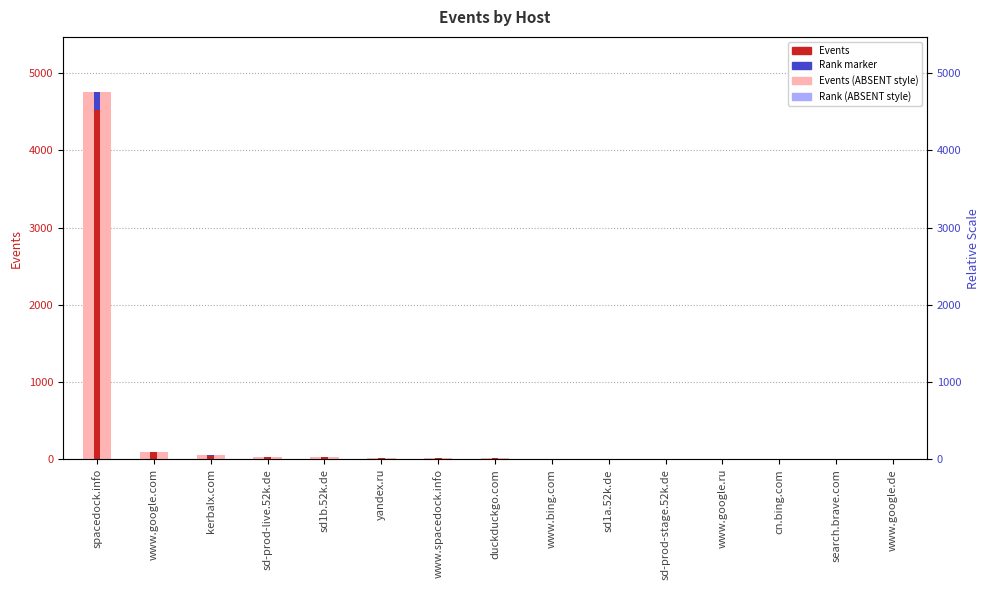

How many distinct data groups are displayed?

3